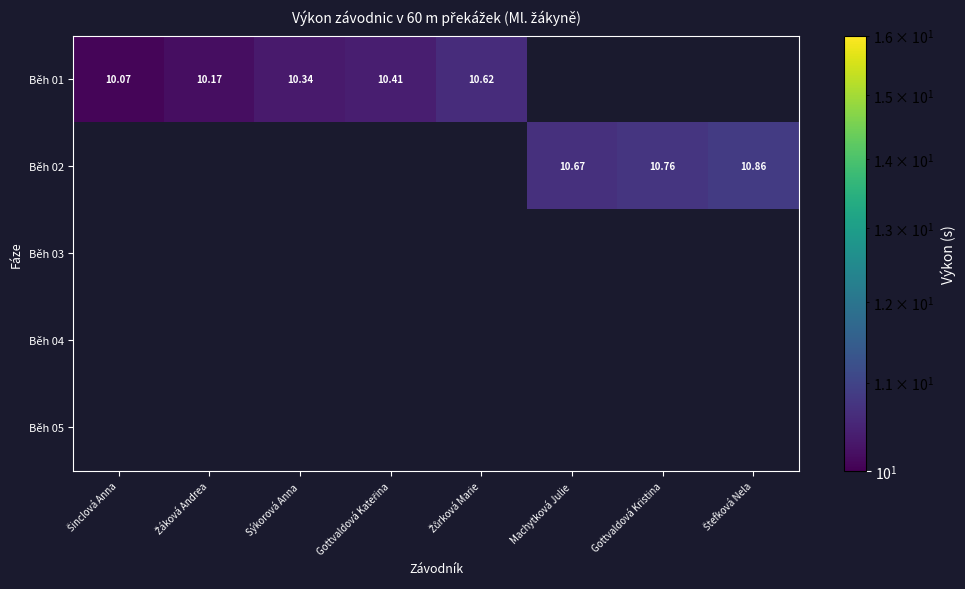

Which has a higher value, Sýkorová Anna or Gottvaldová Kateřina?

Gottvaldová Kateřina